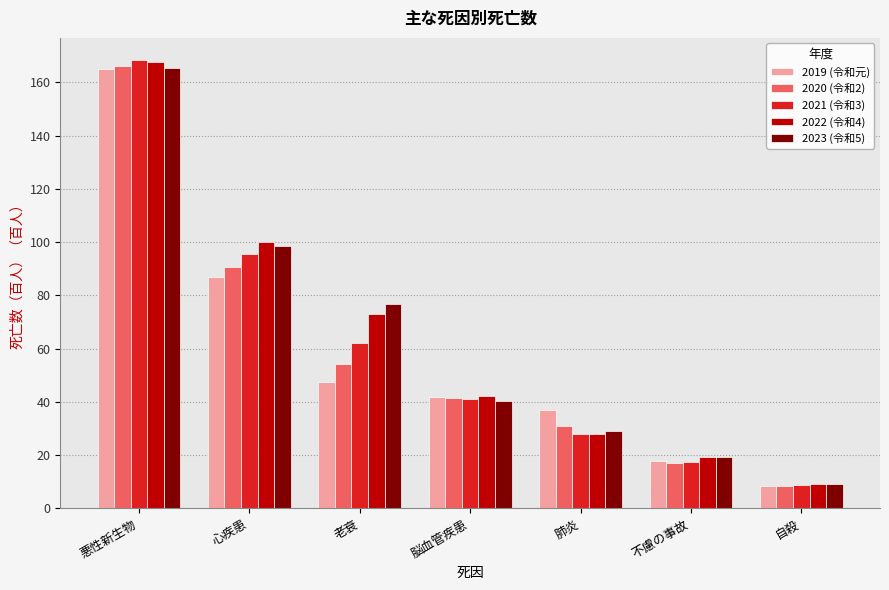

True or false: 2023 (令和5) has a value of 27.0 at 心疾患.

False